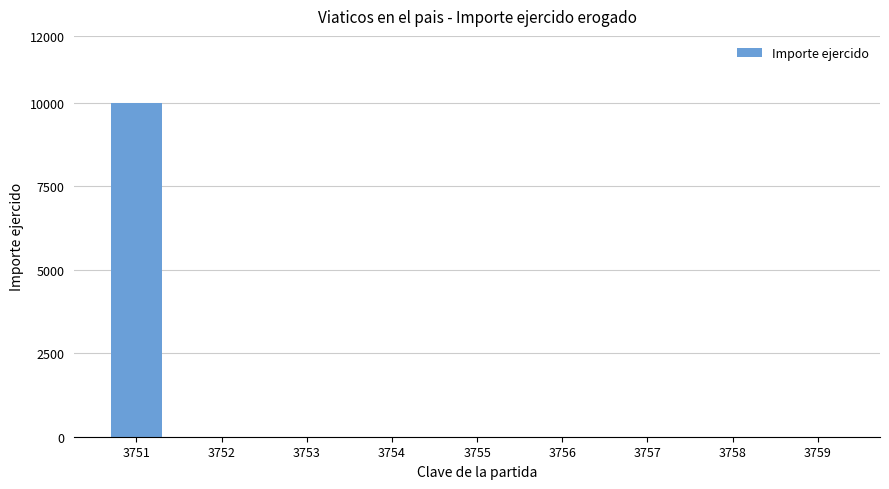

Count the number of data series in this chart.

1